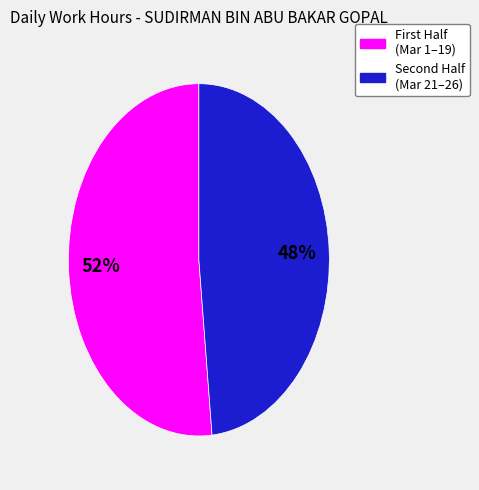

To the nearest percent, what is the average slice percentage?

50%